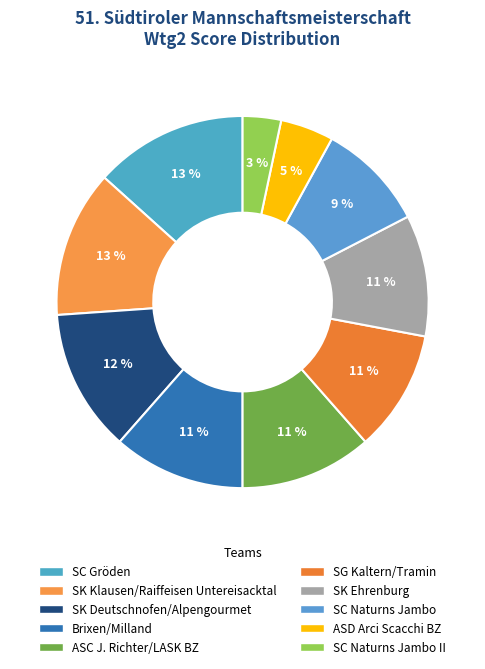

What portion of the pie excludes SC Gröden?

86.7%